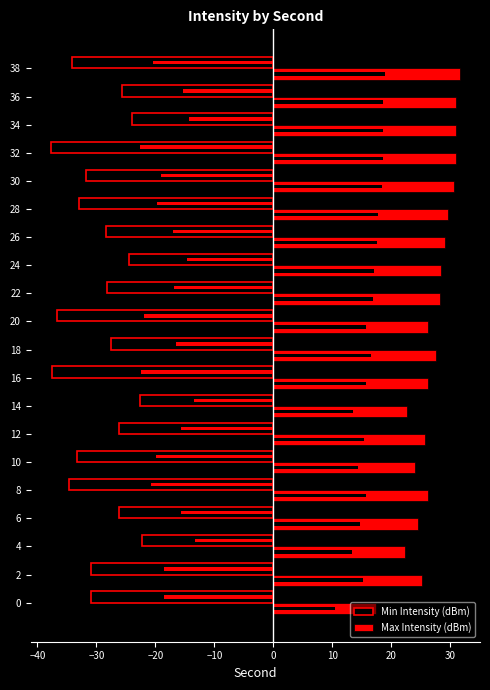

What is the difference between the maximum and second lowest values in the Max Intensity (dBm) series?

9.3